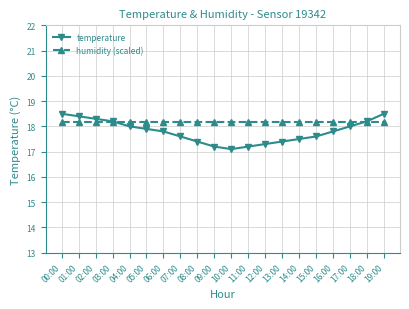

Reading left to right, extract all data points from this chart.

temperature: 18.5	18.4	18.3	18.2	18.0	17.9	17.8	17.6	17.4	17.2	17.1	17.2	17.3	17.4	17.5	17.6	17.8	18.0	18.2	18.5
humidity (scaled): 18.2	18.2	18.2	18.2	18.2	18.2	18.2	18.2	18.2	18.2	18.2	18.2	18.2	18.2	18.2	18.2	18.2	18.2	18.2	18.2